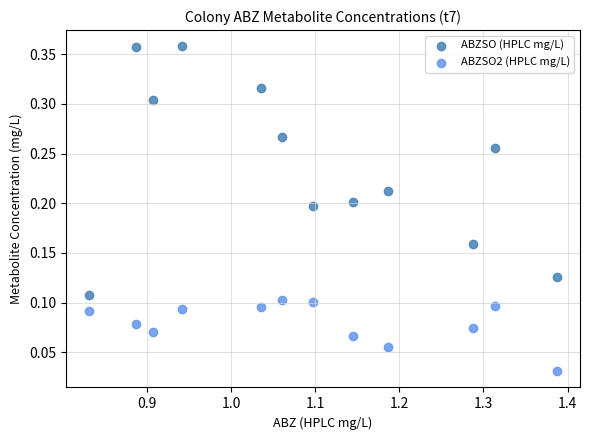

Which series has the widest spread of Y values?

ABZSO (HPLC mg/L)